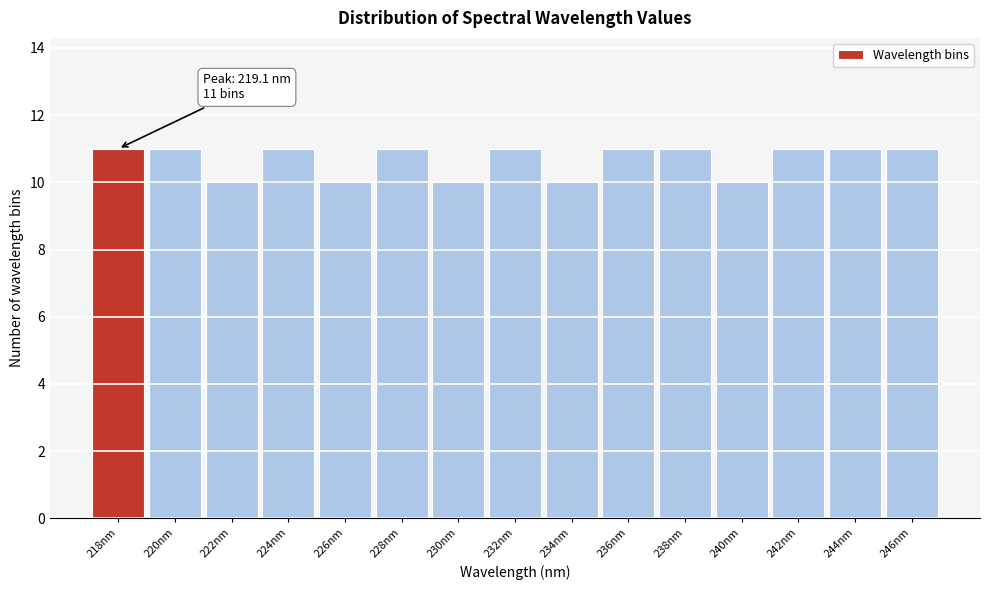

Reading left to right, extract all data points from this chart.

11	11	10	11	10	11	10	11	10	11	11	10	11	11	11